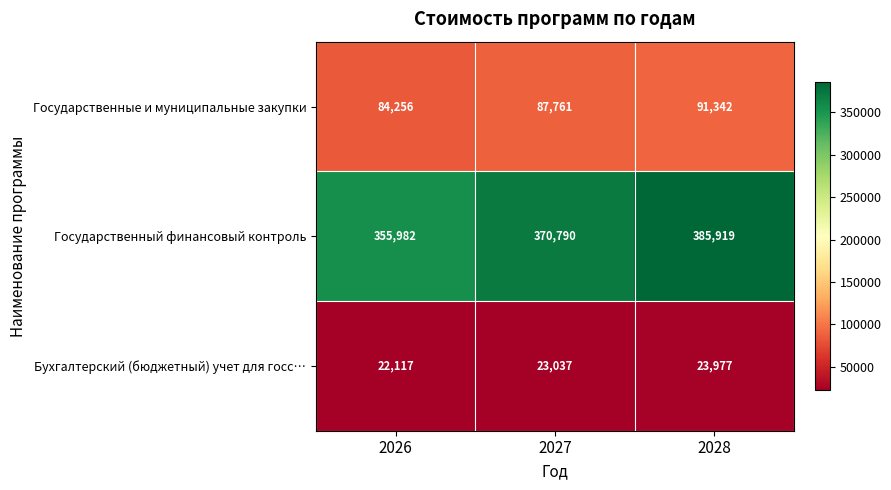

What is the total value across all series at 2026?

462355